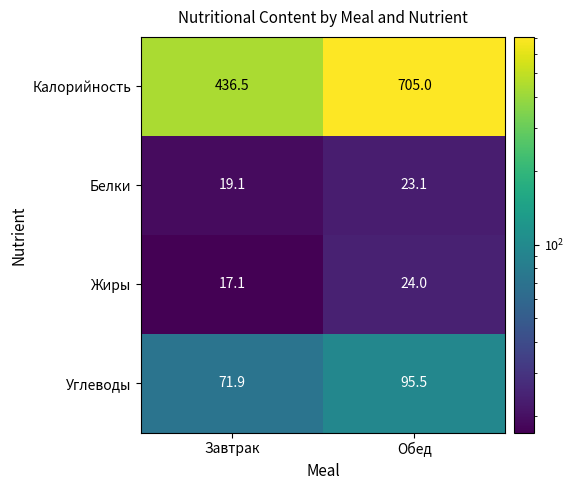

What is the total value across all series at Обед?

847.6